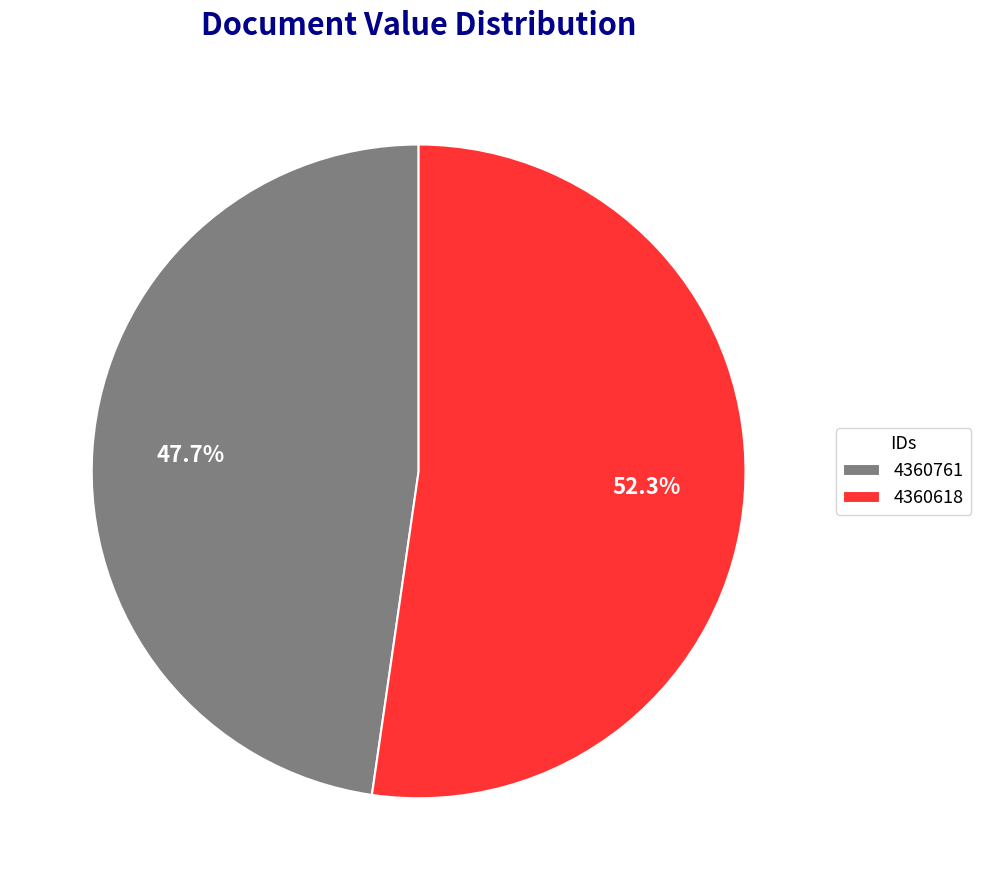

To the nearest percent, what is the combined percentage of 4360761 and 4360618?

100%